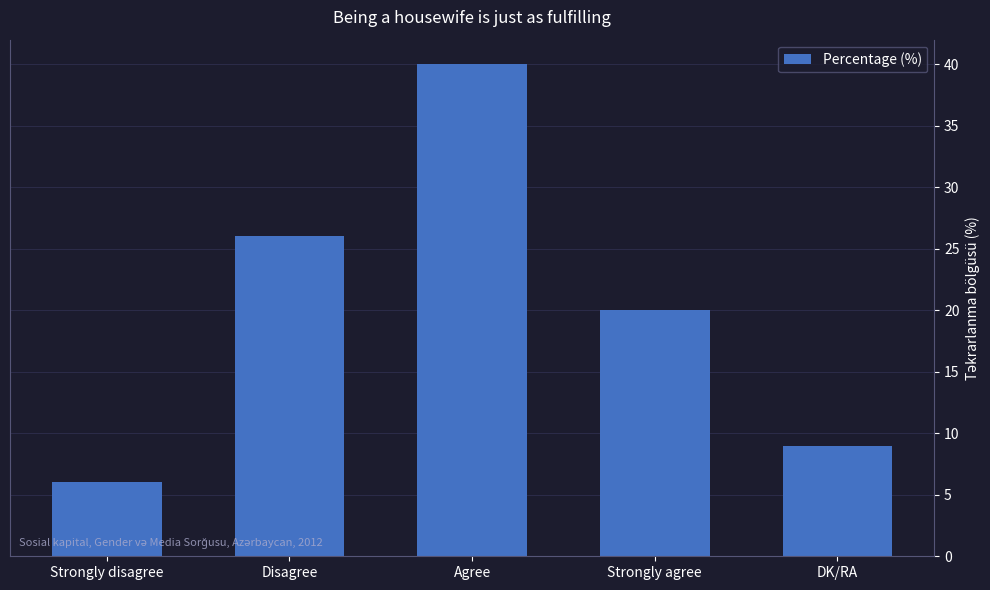

What is the greatest value displayed?

40